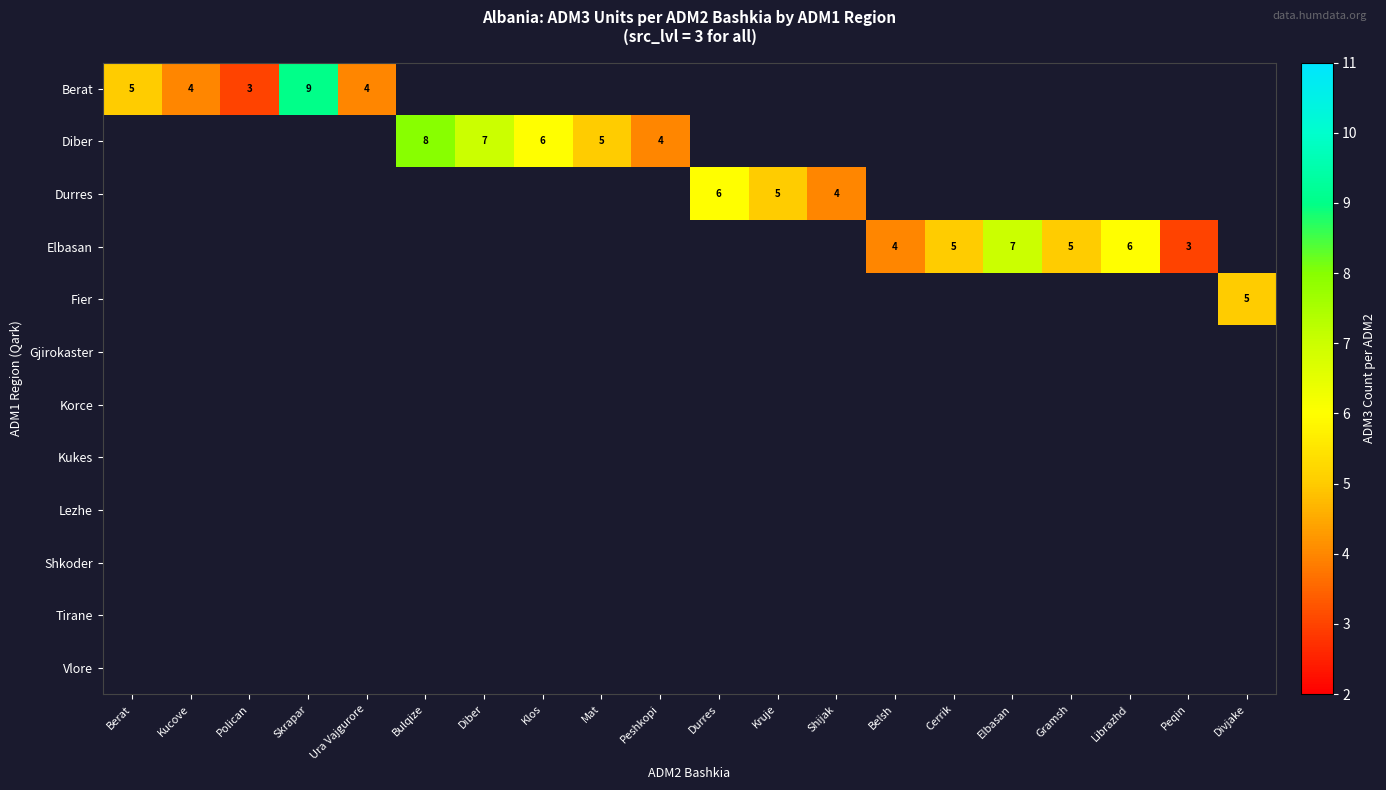

True or false: Elbasan has a value of 4 at Belsh.

True